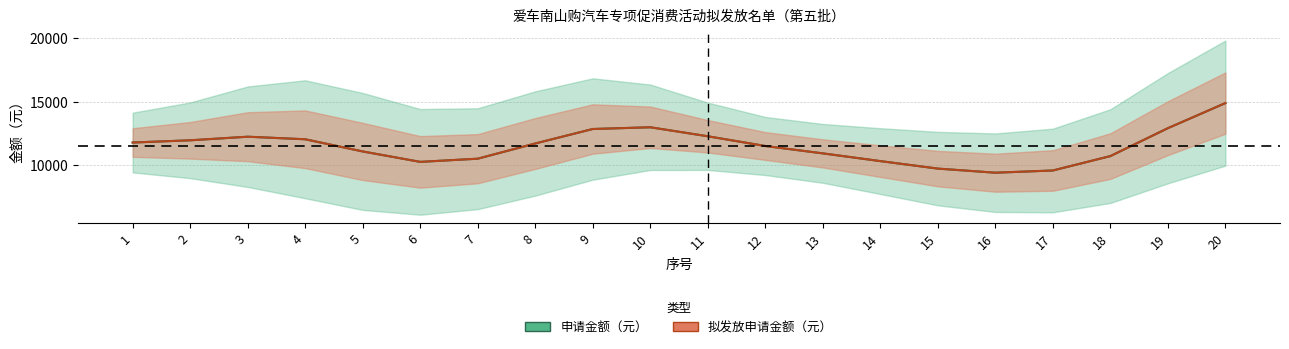

At which category does 申请金额（元） reach its first local peak?

4